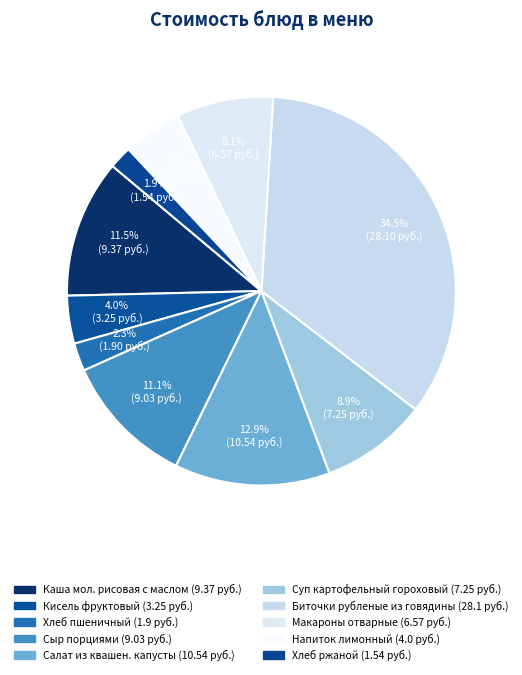

What percentage is the Суп картофельный гороховый slice, to the nearest percent?

9%